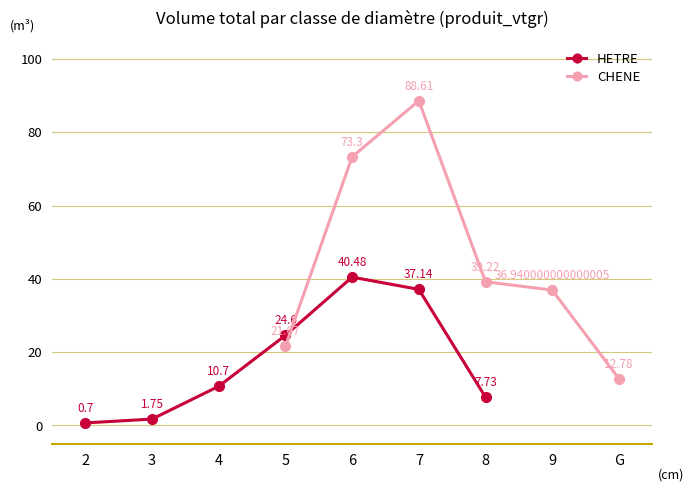

How many interior local peaks does the HETRE series have?

1